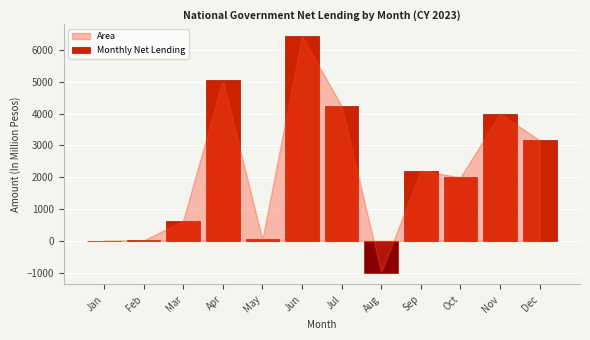

Which category has the highest value across all series?

Jun